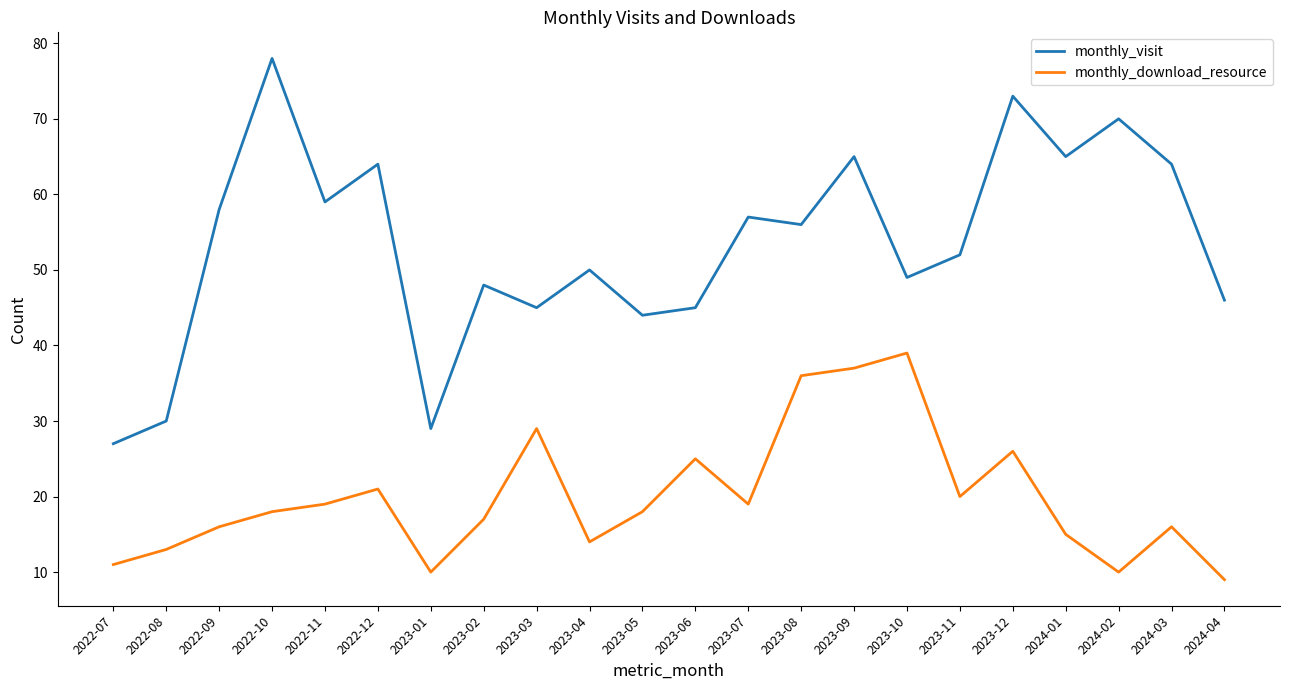

Rank the series by their maximum value, from lowest to highest.

monthly_download_resource, monthly_visit